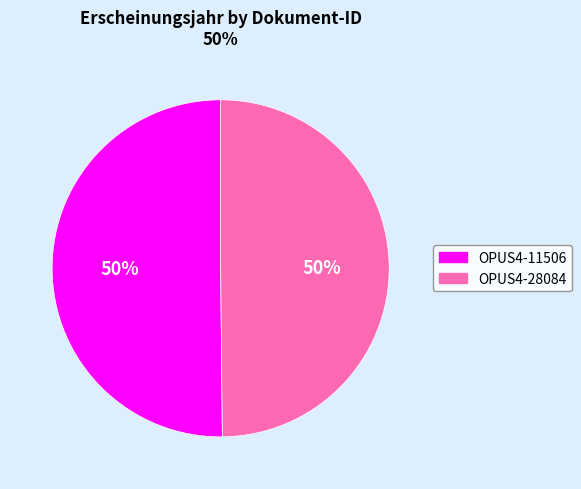

What is the ratio of the value at OPUS4-28084 to the value at OPUS4-11506?

1.0